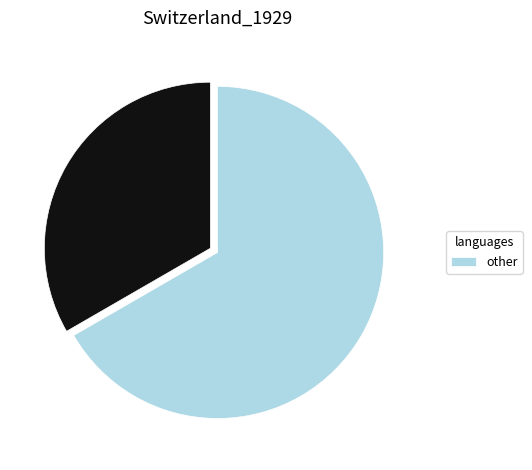

Is there any slice that represents more than half of the pie?

Yes